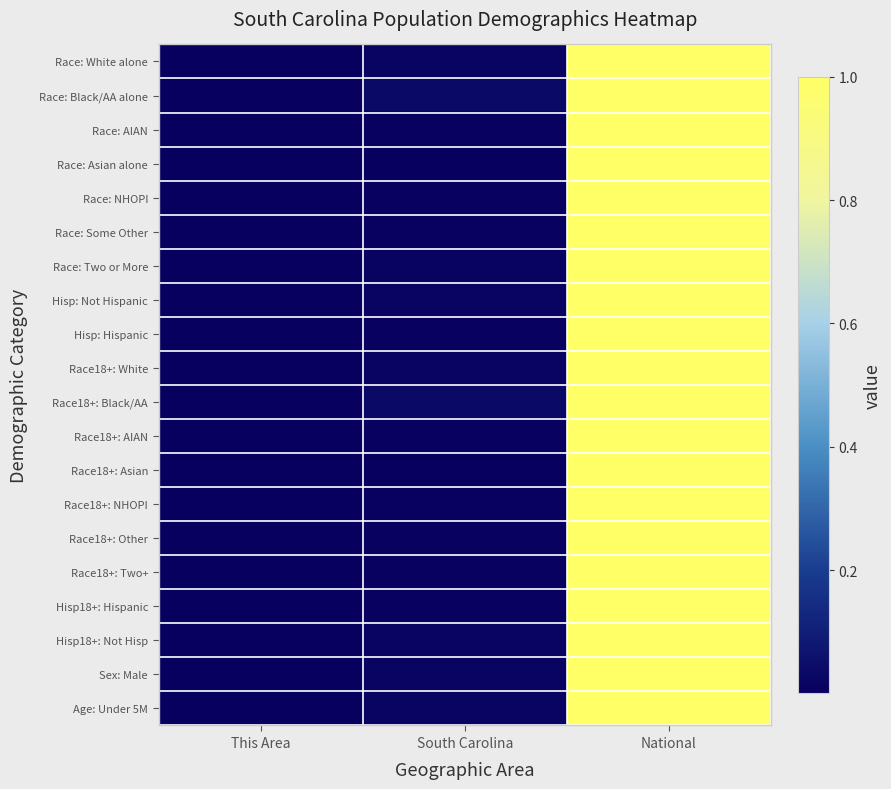

At which category is the sum across all series the highest?

National